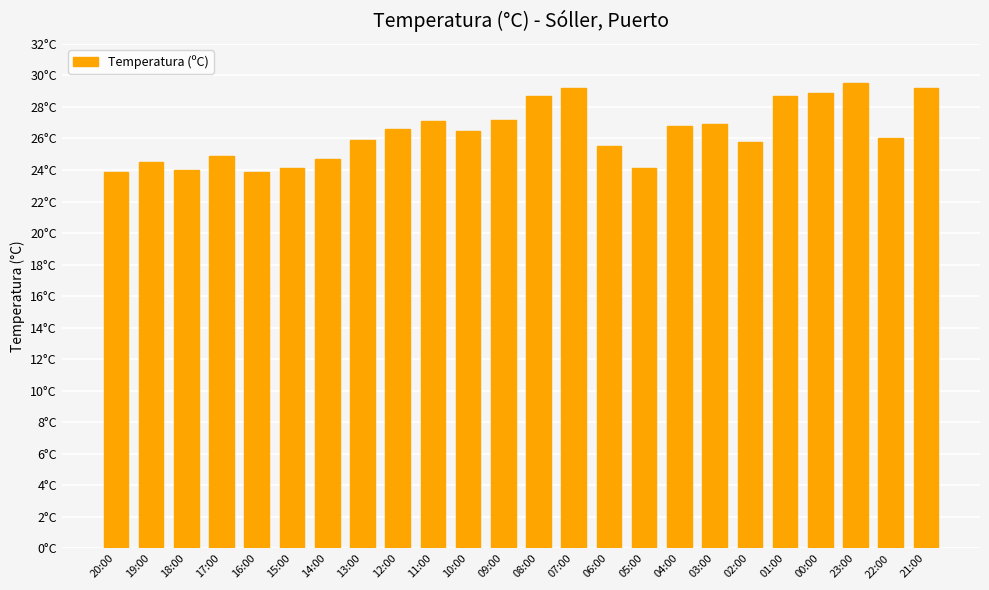

Are the bars horizontal?

No